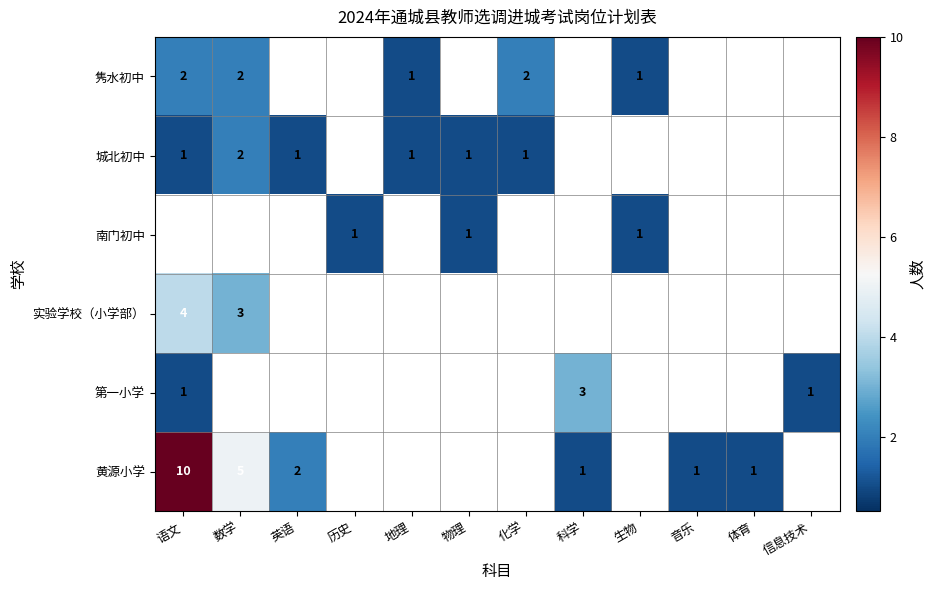

Which has a higher value, 体育 or 生物?

生物